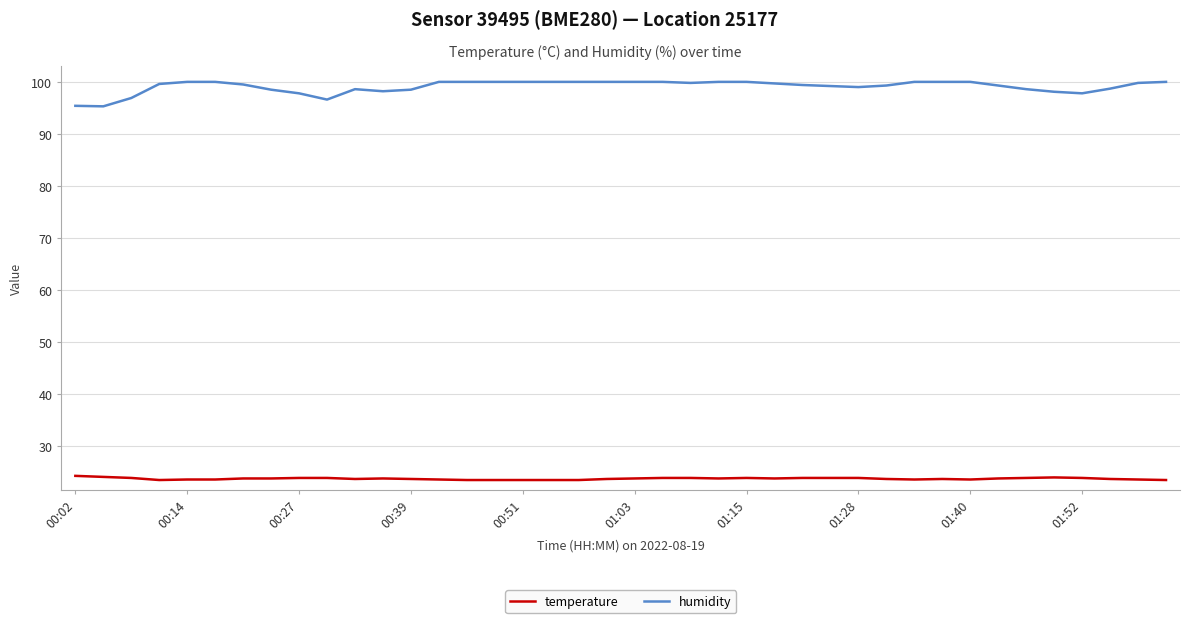

Rank the series by their average value, from lowest to highest.

temperature, humidity